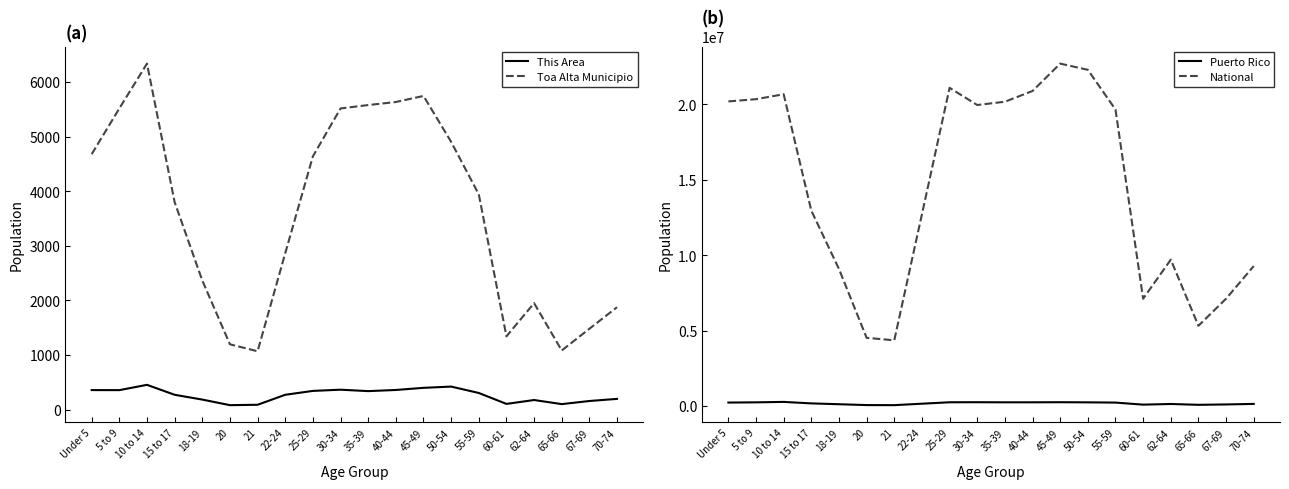

What is the difference between the maximum and minimum values in the This Area series?

372